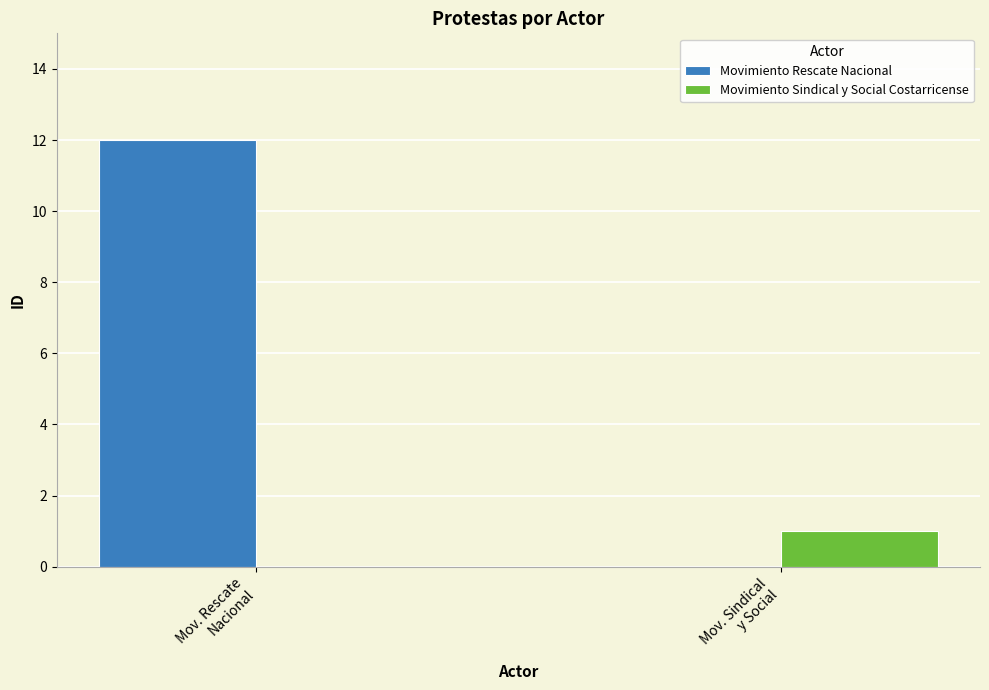

What is the maximum value shown in the chart?

12